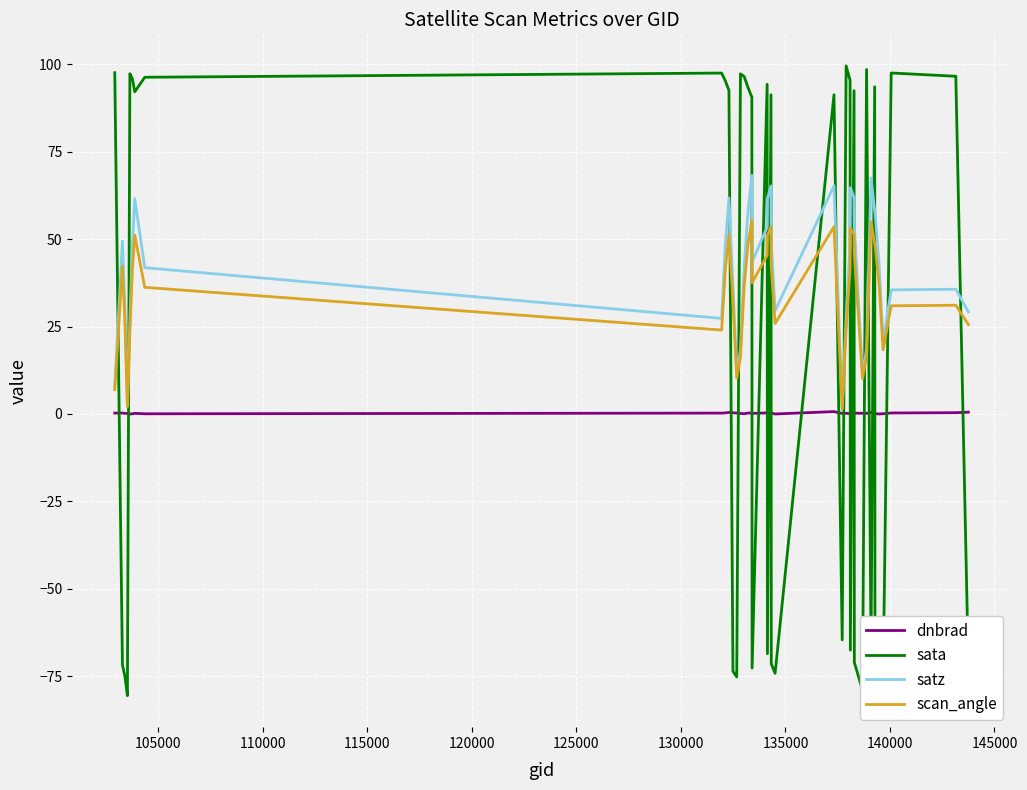

Rank the series by their average value, from highest to lowest.

satz, scan_angle, sata, dnbrad